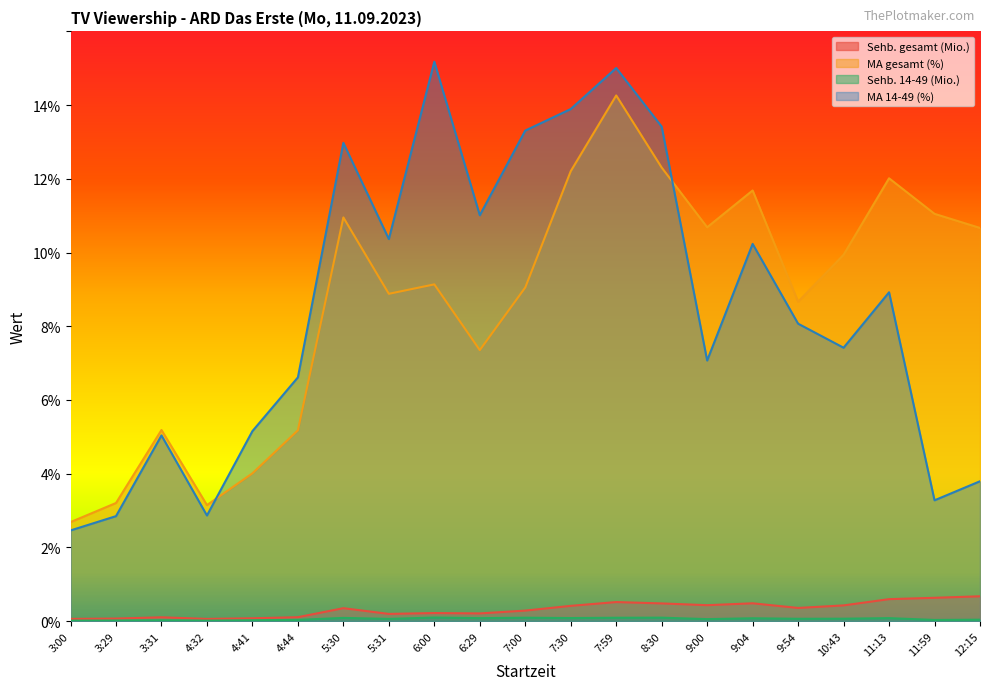

What are all the series names shown in the legend?

Sehb. gesamt (Mio.), MA gesamt (%), Sehb. 14-49 (Mio.), MA 14-49 (%)